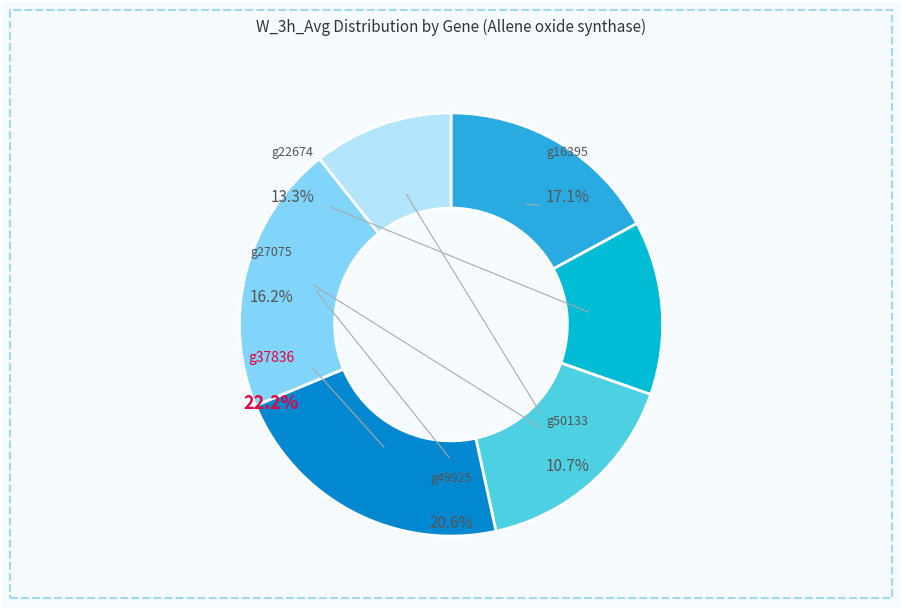

Which category has the biggest portion of the pie?

g37836